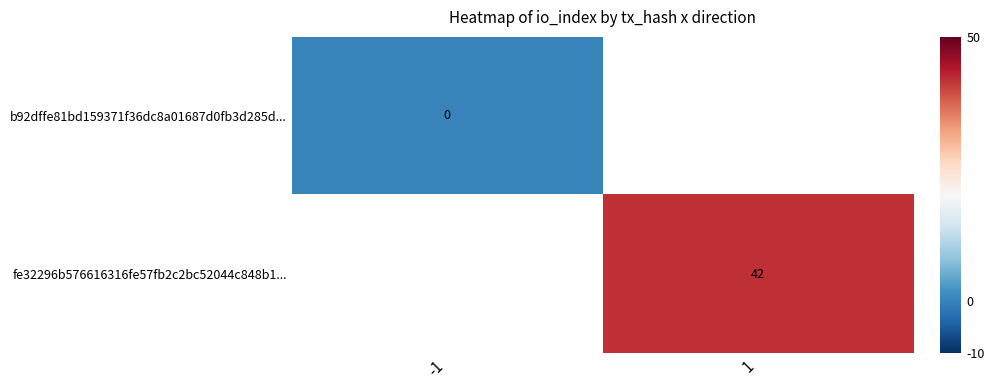

True or false: fe32296b576616316fe57fb2c2bc52044c848b1... has a value of 23 at 1.

False